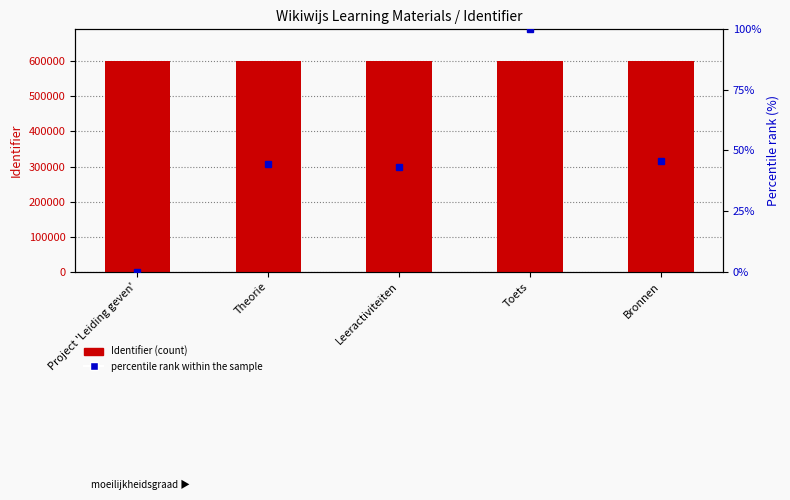

Read the value at Theorie.

601348